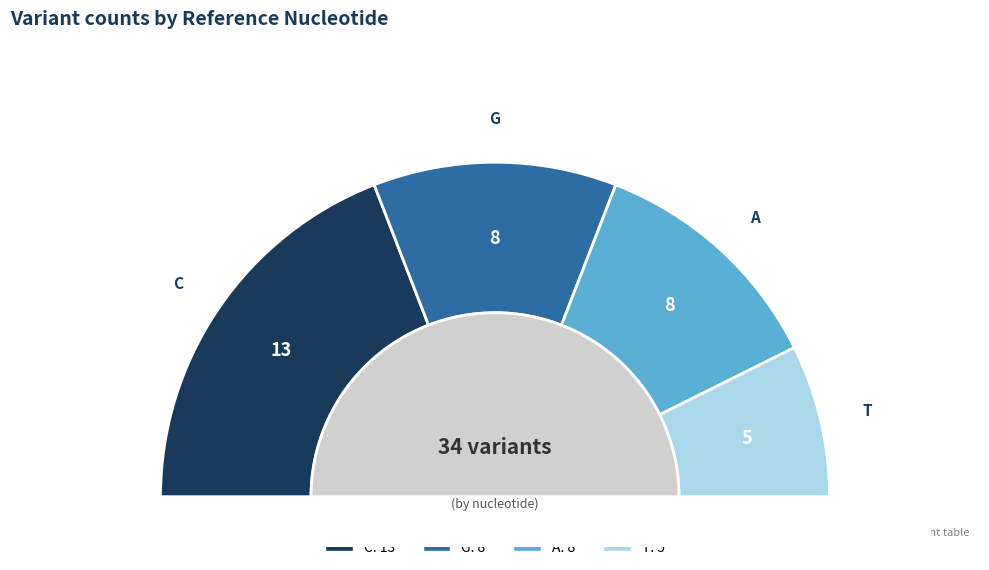

Count the number of slices in the pie.

4